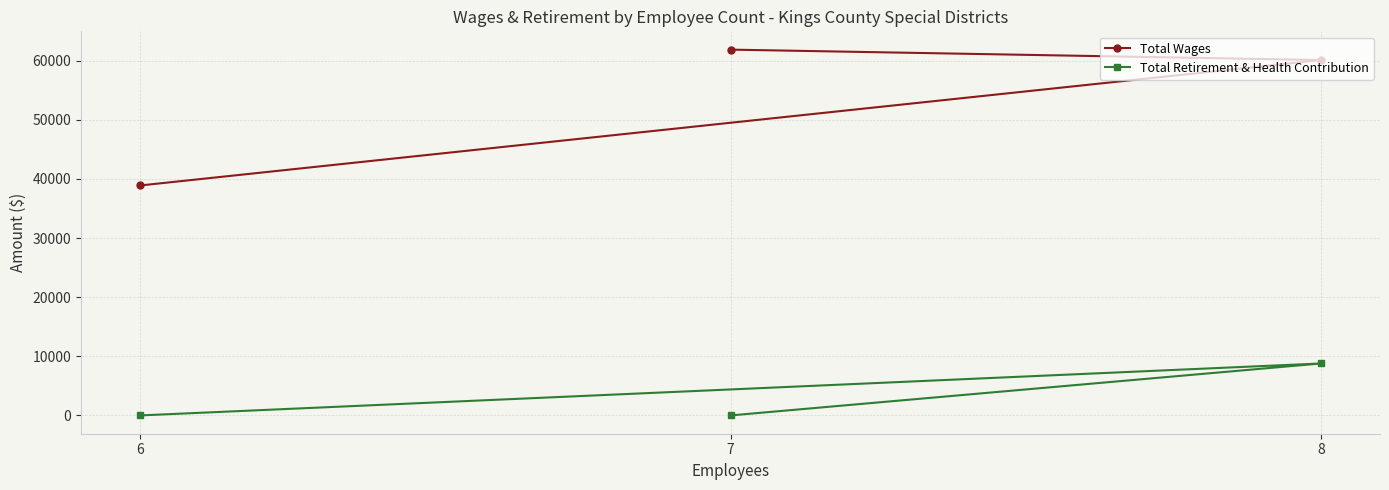

How many data points in Total Wages are above 60097?

1